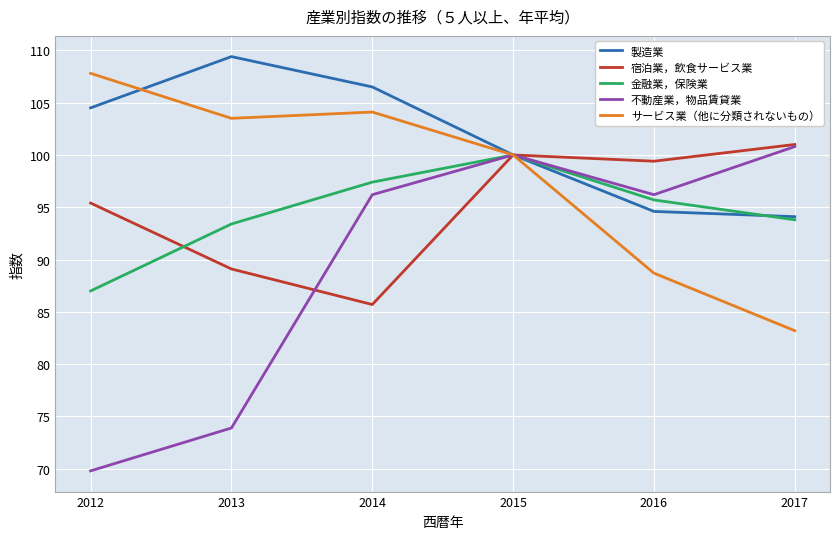

How many interior local peaks does the 製造業 series have?

1